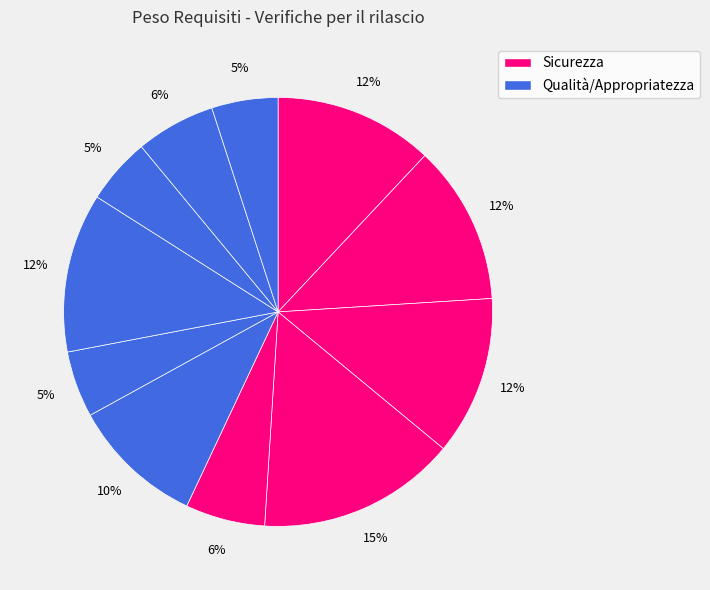

How many segments does this pie chart have?

11